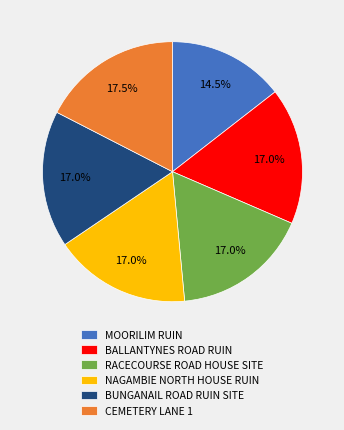

How many slices are in this pie chart?

6